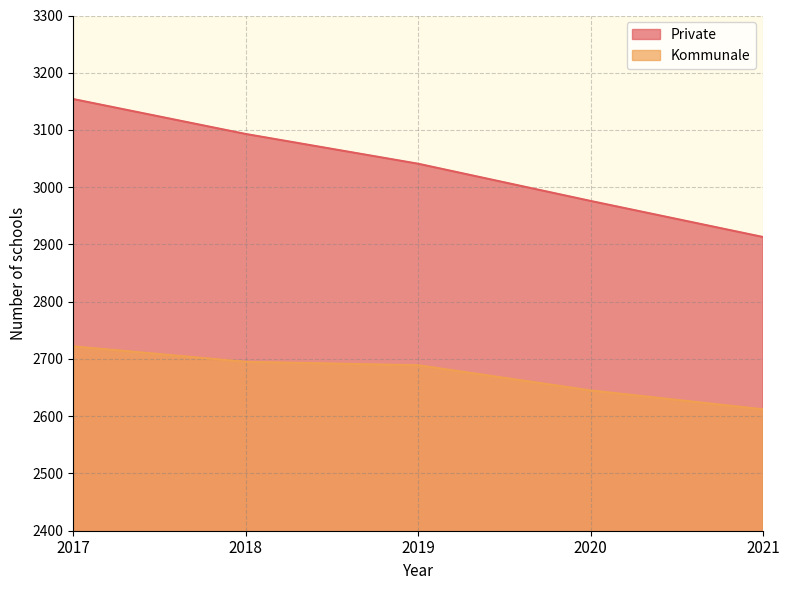

Where does the Kommunale series first go above 2689?

2017